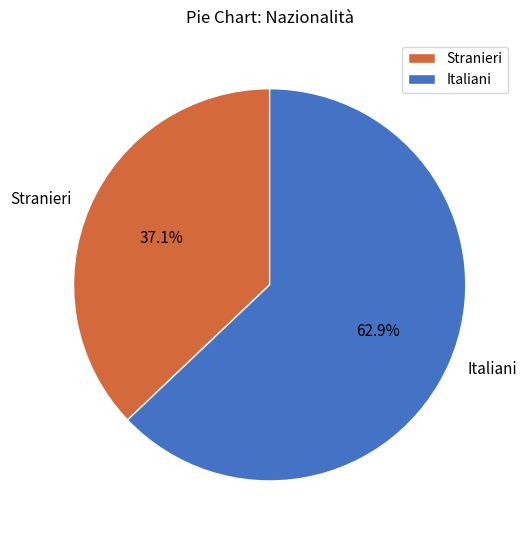

Approximately how many times larger is the value at Italiani compared to Stranieri?

1.7